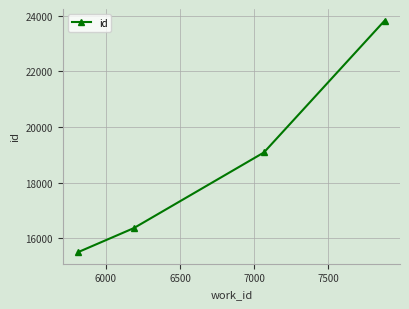

What is the average value?

18697